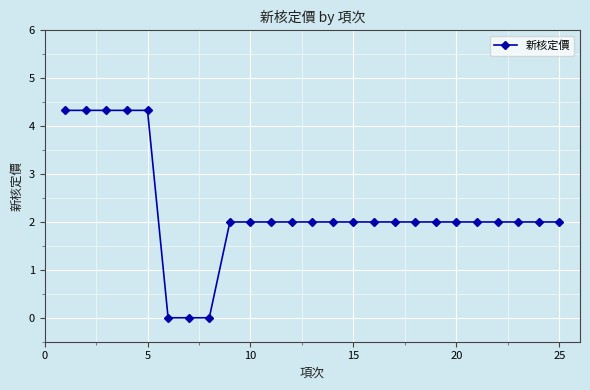

What is the greatest value displayed?

4.3